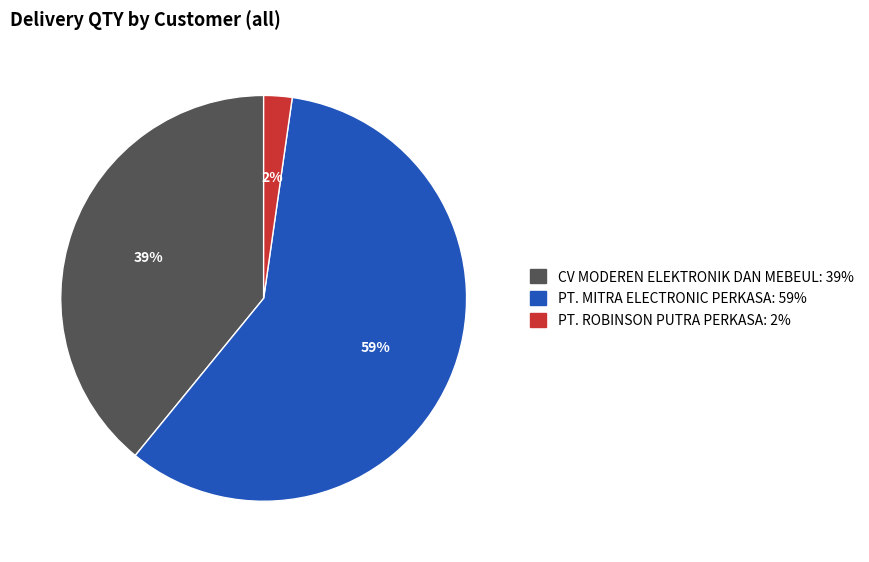

Is there any slice that represents more than half of the pie?

Yes